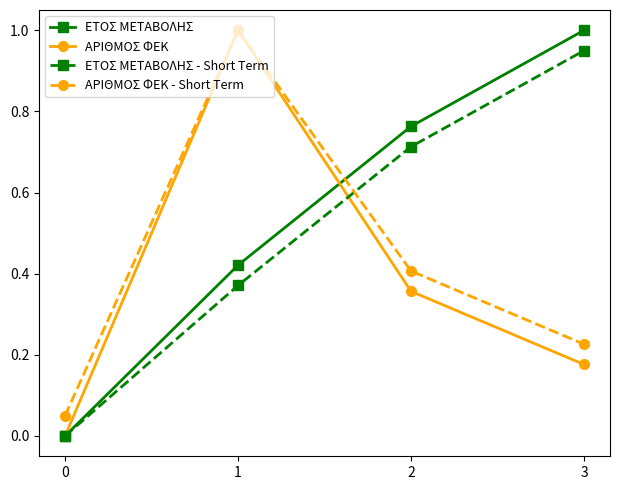

The ΑΡΙΘΜΟΣ ΦΕΚ - Short Term series shows 0.4 at 1. True or false?

False